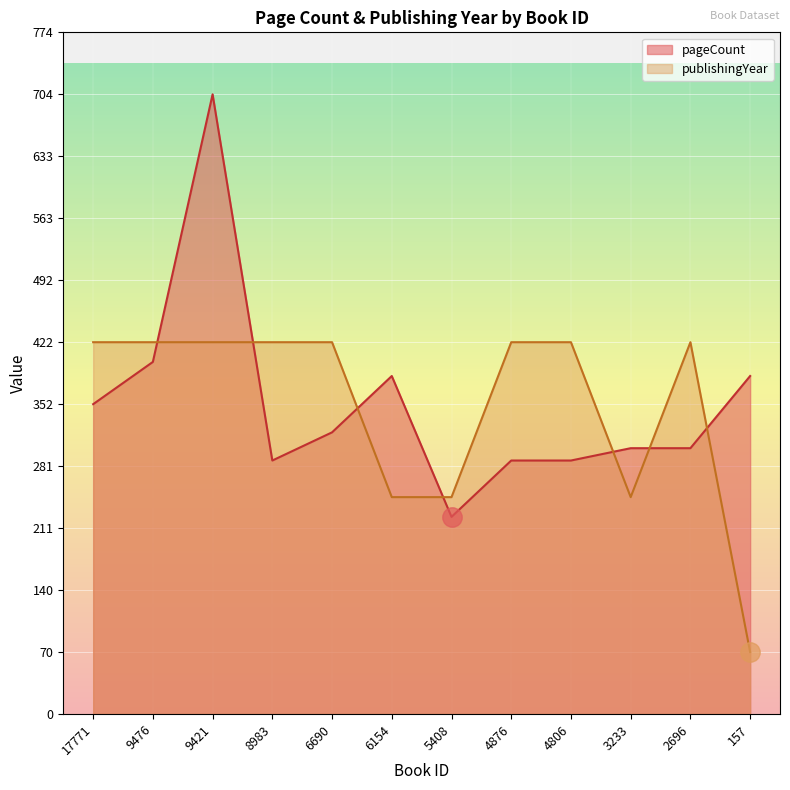

How many lines are shown in the chart?

2